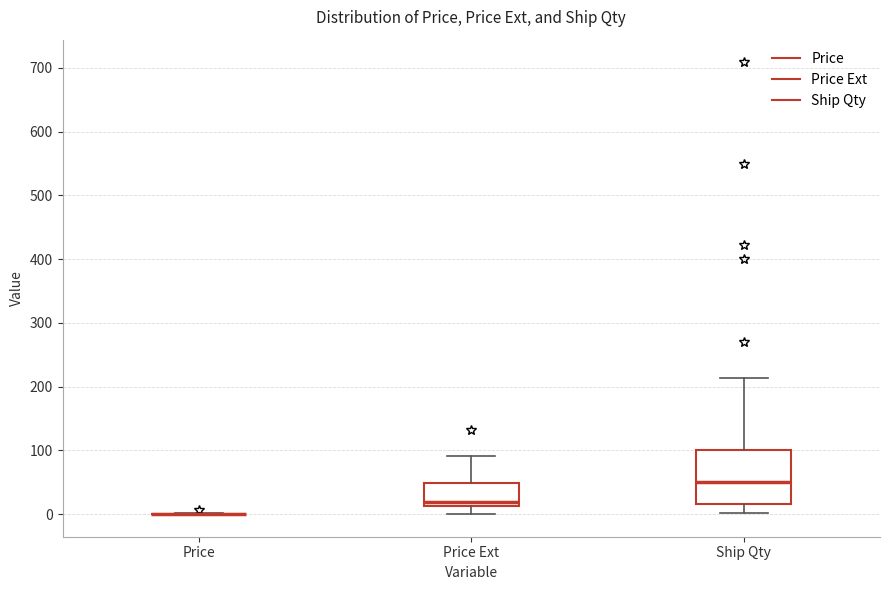

Comparing the boxes themselves (not the whiskers), which one is the tallest?

Ship Qty